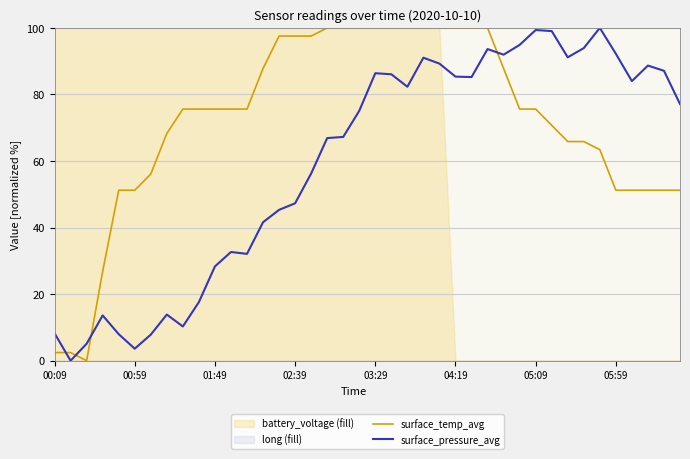

What is the total value across all series at 24?

189.3